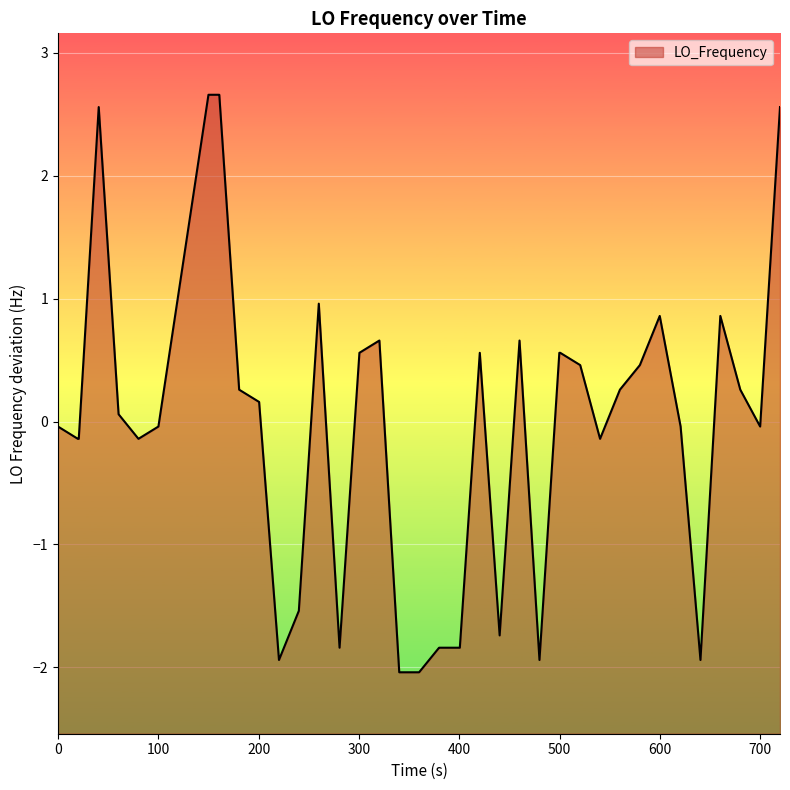

What is the maximum value shown in the chart?

2.7